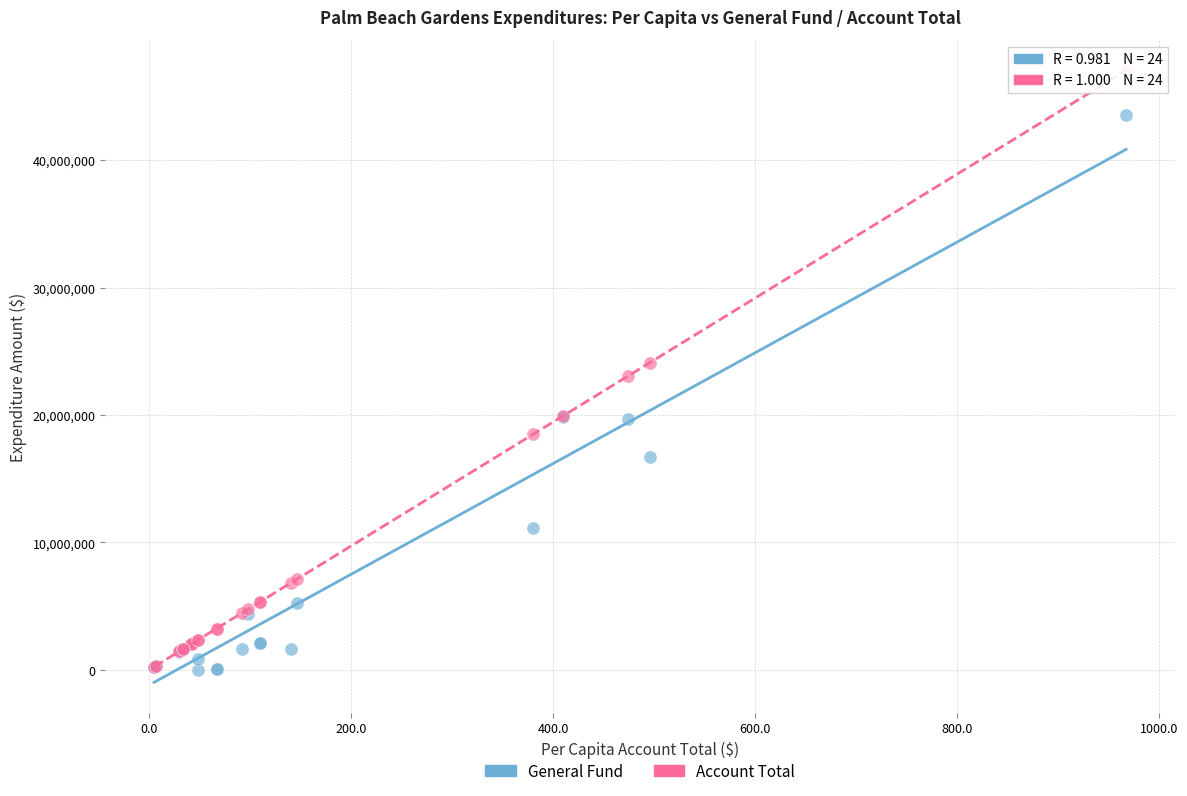

Which series has the largest Y range (max minus min)?

Account Total